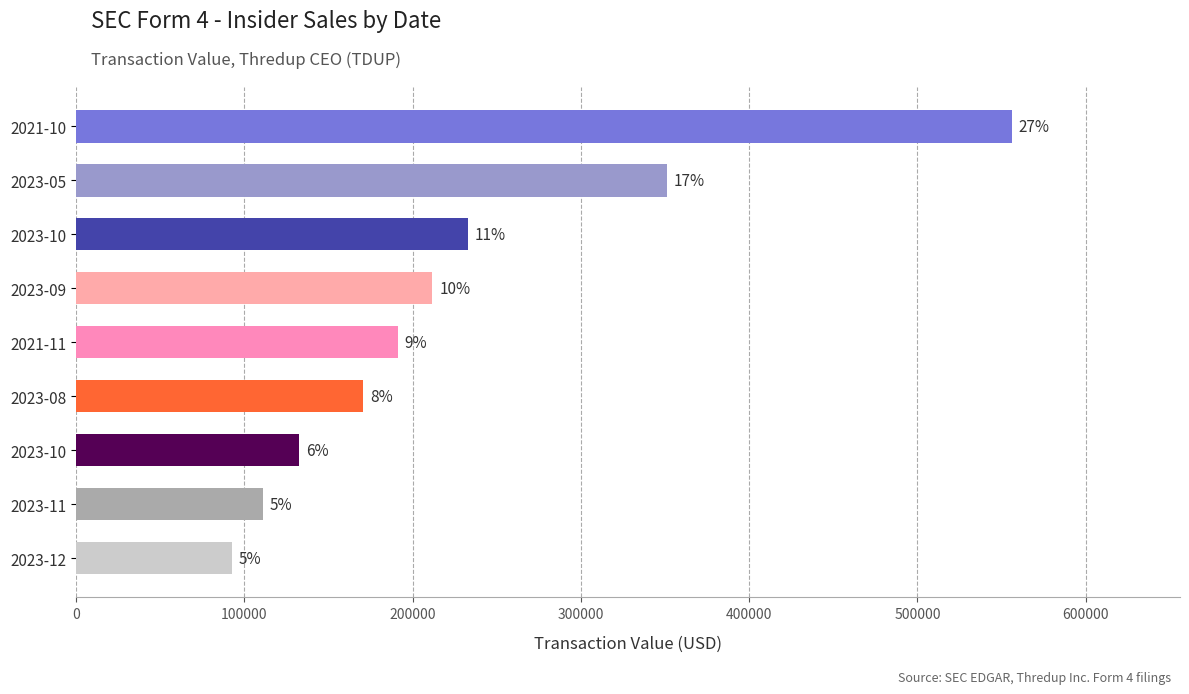

Does the chart contain any negative values?

No